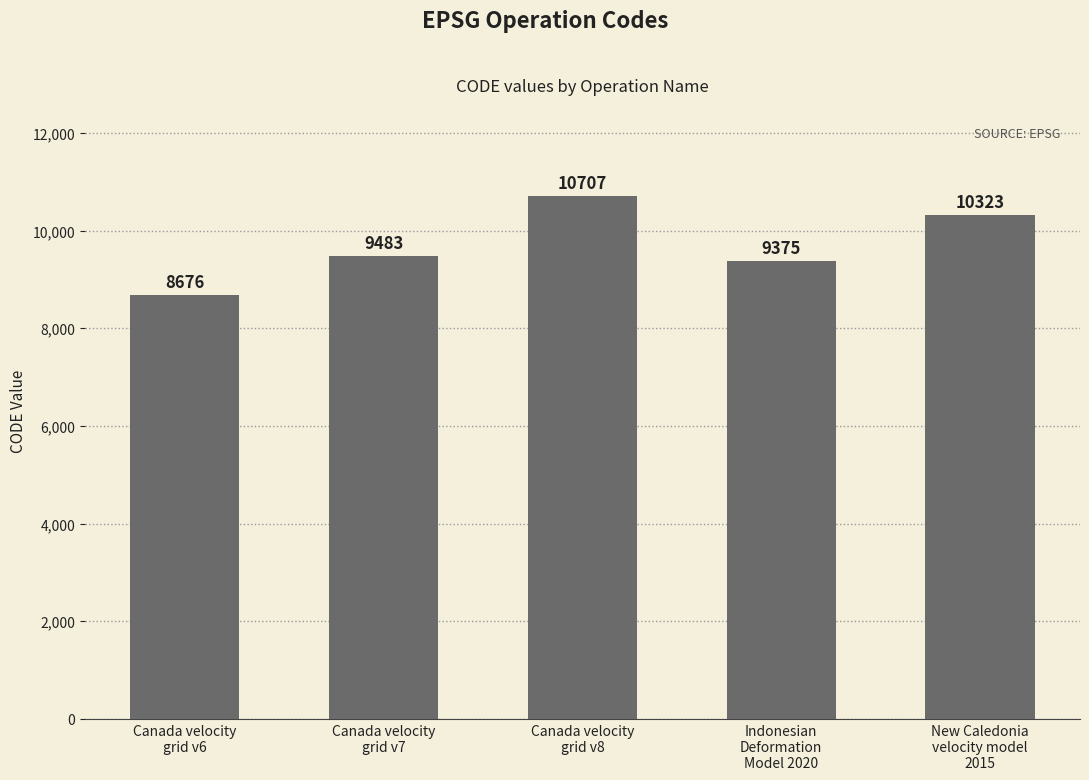

Reading right to left, list all the values displayed in this chart.

New Caledonia
velocity model
2015=10323	Indonesian
Deformation
Model 2020=9375	Canada velocity
grid v8=10707	Canada velocity
grid v7=9483	Canada velocity
grid v6=8676